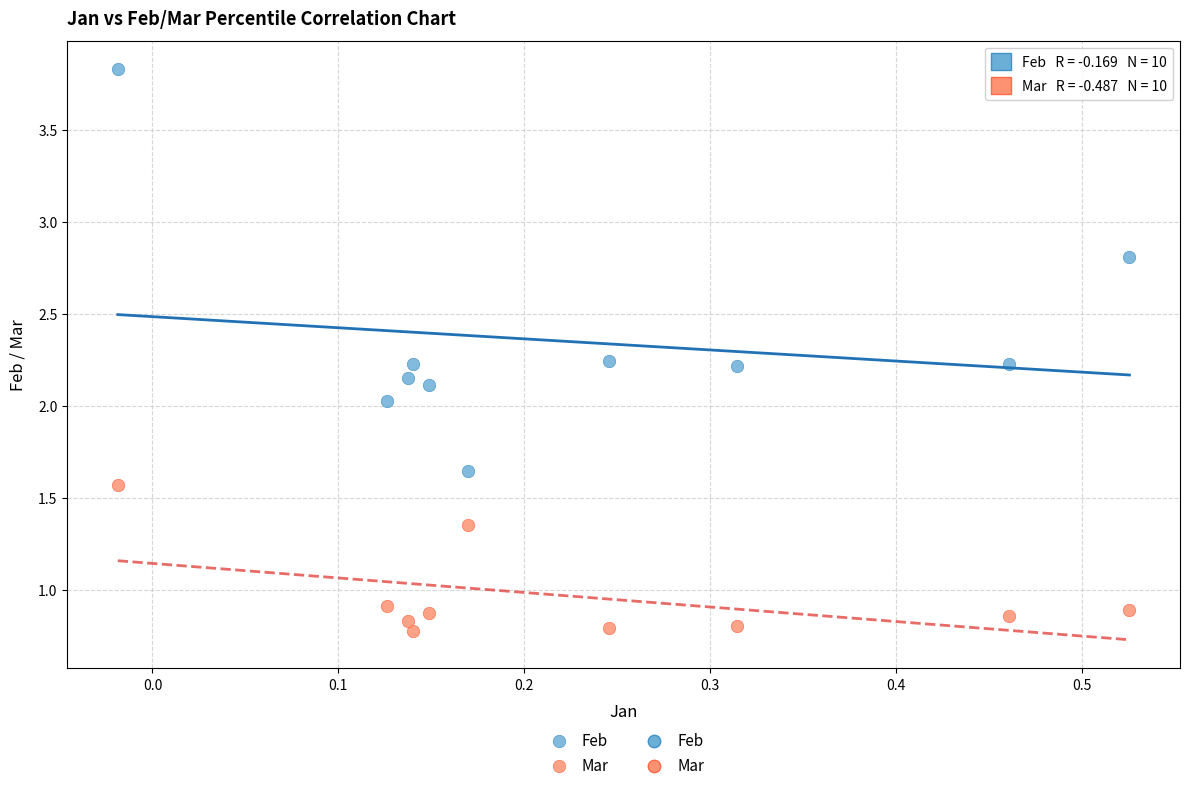

Across all data points, what is the range of X values (max minus min)?

0.5